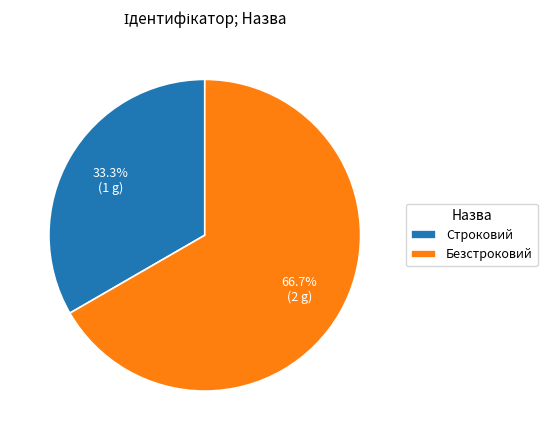

What is the largest slice in the pie chart?

Безстроковий